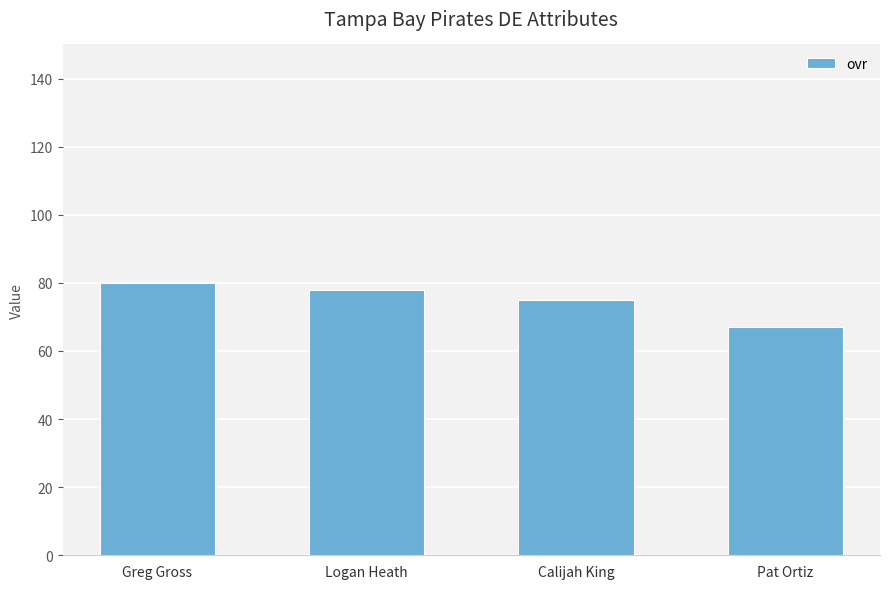

List the labels in order of value, smallest first.

Pat Ortiz, Calijah King, Logan Heath, Greg Gross